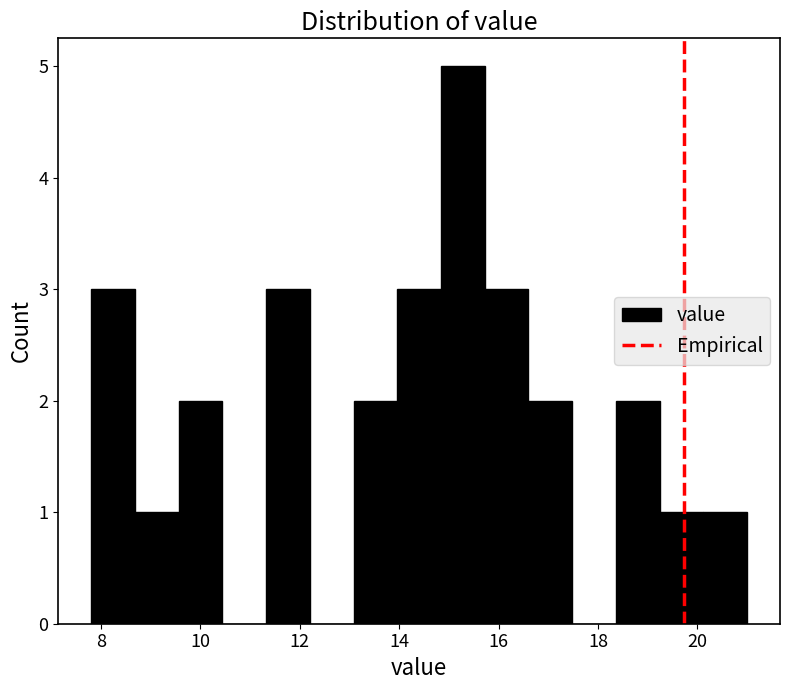

Reading left to right, transcribe this chart: for each bar, give the range it covers on the x-axis and its height. Neither the bar edges nor the heights are printed on the chart, so give them approximately, as read against the axes.

7.80 to 8.68: 3
8.68 to 9.56: 1
9.56 to 10.44: 2
10.44 to 11.32: 0
11.32 to 12.20: 3
12.20 to 13.08: 0
13.08 to 13.96: 2
13.96 to 14.84: 3
14.84 to 15.72: 5
15.72 to 16.60: 3
16.60 to 17.48: 2
17.48 to 18.36: 0
18.36 to 19.24: 2
19.24 to 20.12: 1
20.12 to 21.00: 1